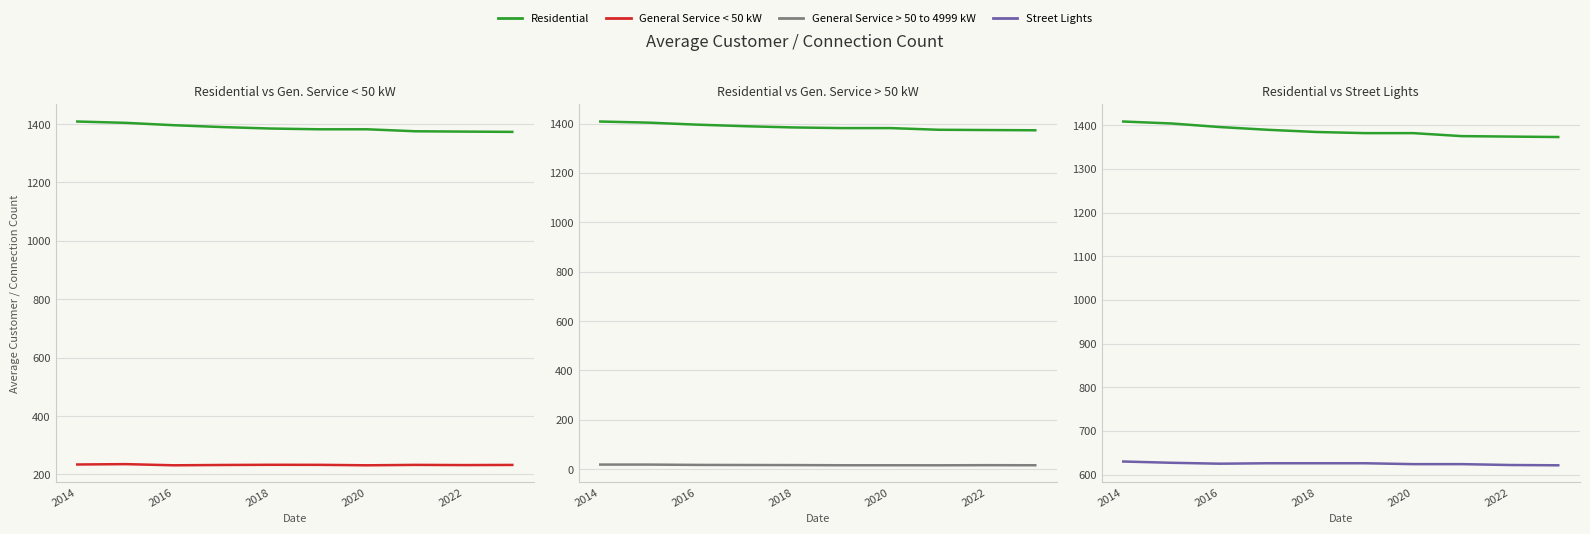

Reading right to left, what are all the values shown in this chart?

Residential: 1373.2	1374.2	1375.3	1382.2	1382.2	1384.8	1389.8	1396.1	1404.2	1408.8
General Service < 50 kW: 232.7	232.2	232.8	231.4	233.0	233.2	232.5	231.4	235.4	234.2
General Service > 50 to 4999 kW: 16.0	16.3	15.8	16.0	16.0	16.7	17.0	17.4	18.8	18.8
Street Lights: 621.3	622.0	624.0	624.0	626.0	626.0	626.0	625.0	627.1	630.0